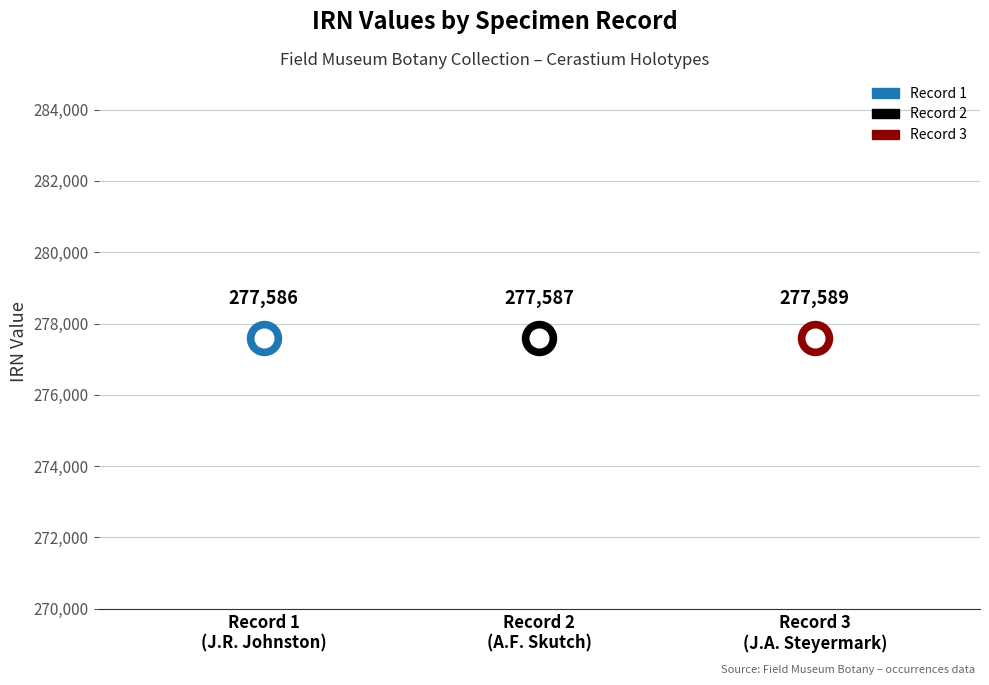

What is the change in value from a7d79e52
(IRN 277586) to c05e65cd
(IRN 277589)?

+3